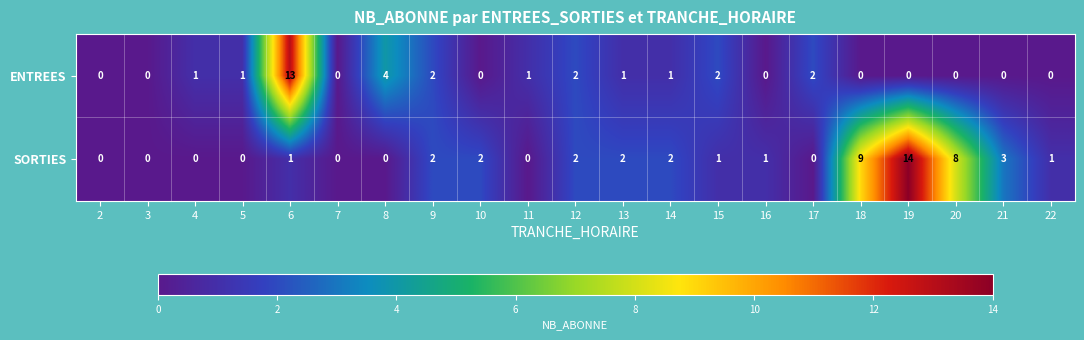

What is the sum of all SORTIES values?

48